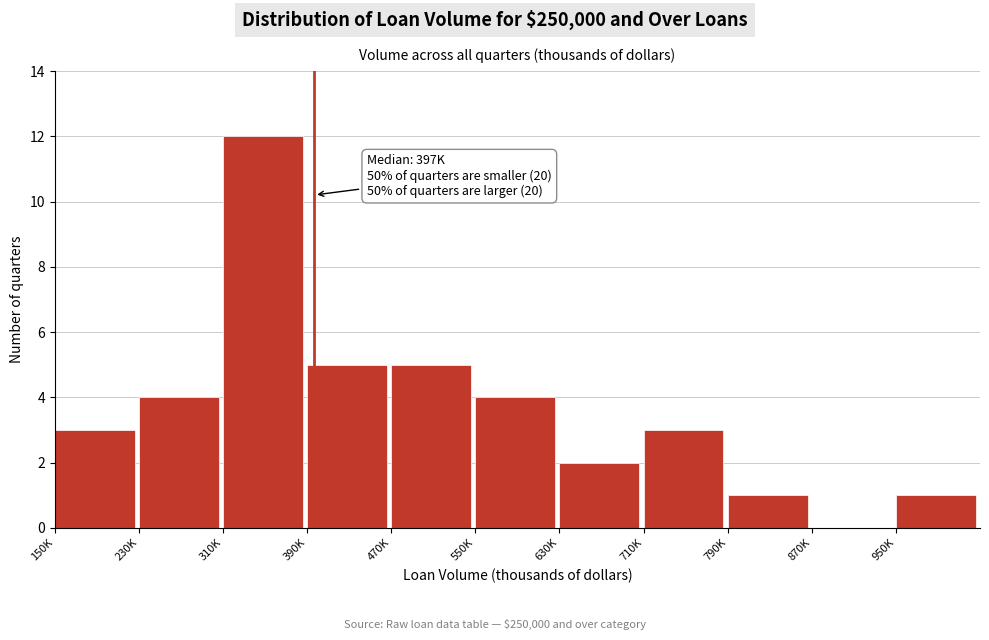

Reading left to right, list all the values displayed in this chart.

150K=3	230K=4	310K=12	390K=5	470K=5	550K=4	630K=2	710K=3	790K=1	870K=0	950K=1